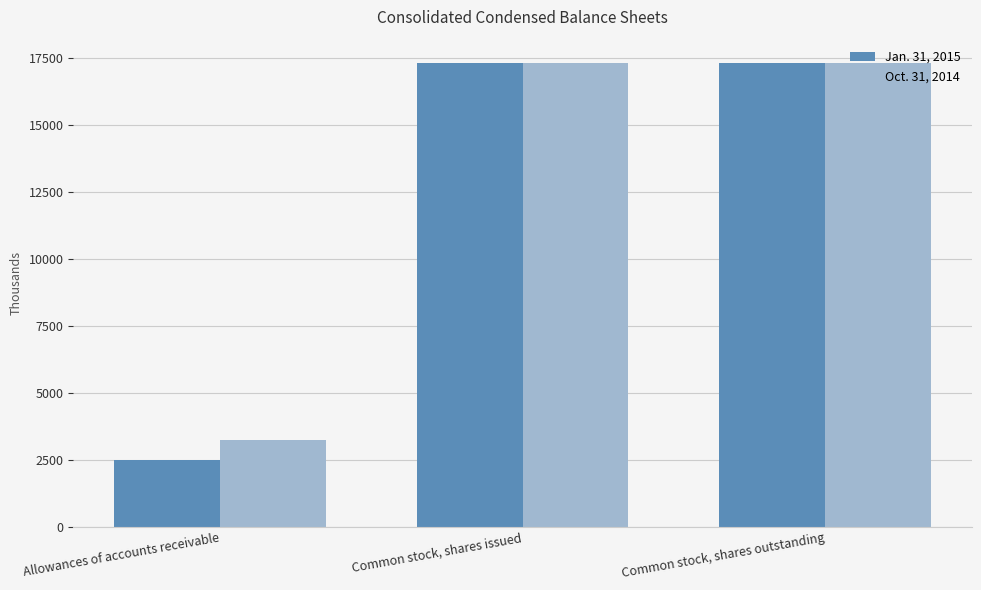

What position from the left is Common stock, shares issued?

2